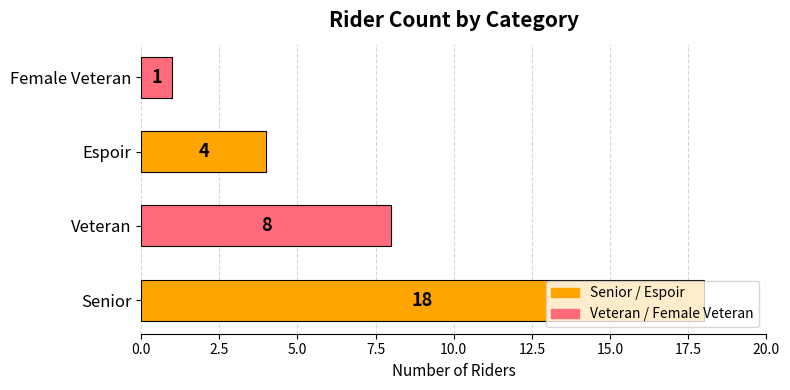

List the labels in order of value, largest first.

Senior, Veteran, Espoir, Female Veteran